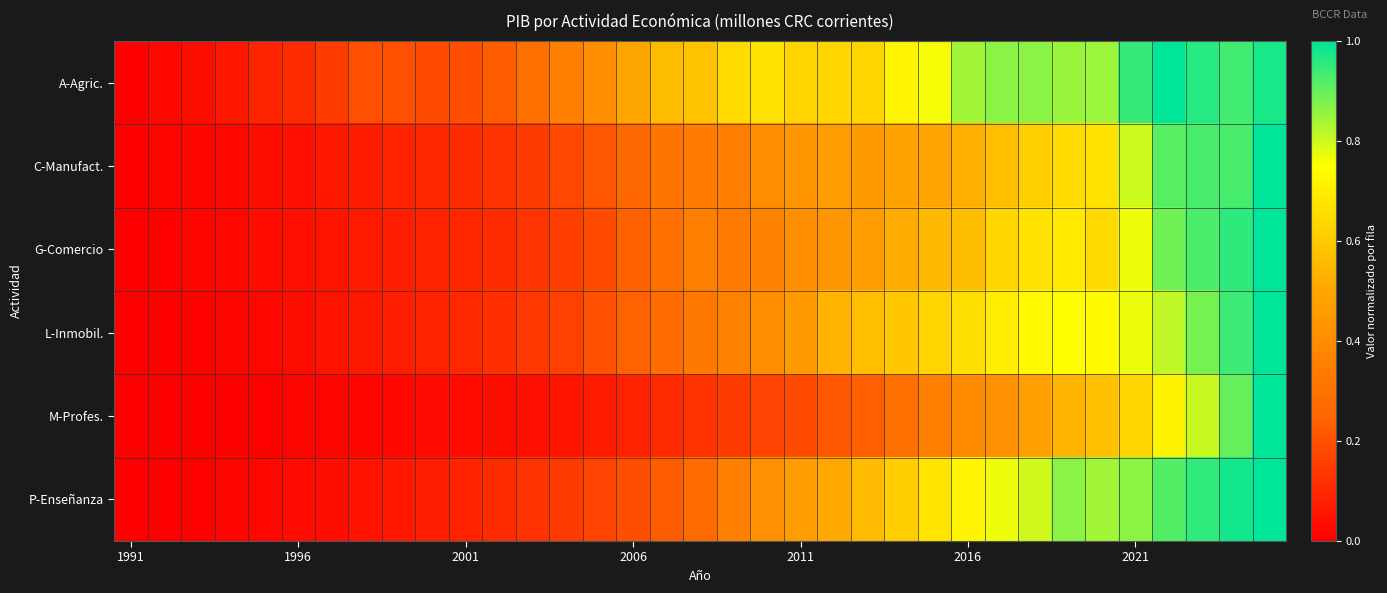

Reading left to right, list all the values displayed in this chart.

A-Agric.: 0.0	0.0	0.0	0.1	0.1	0.1	0.1	0.2	0.2	0.2	0.2	0.2	0.3	0.4	0.4	0.5	0.6	0.6	0.6	0.7	0.6	0.6	0.6	0.7	0.8	0.8	0.9	0.9	0.8	0.8	0.9	1.0	1.0	0.9	1.0
C-Manufact.: 0.0	0.0	0.0	0.0	0.0	0.0	0.1	0.1	0.1	0.1	0.1	0.1	0.1	0.2	0.2	0.3	0.3	0.3	0.3	0.4	0.4	0.5	0.5	0.5	0.5	0.5	0.6	0.6	0.7	0.7	0.8	0.9	0.9	0.9	1.0
G-Comercio: 0.0	0.0	0.0	0.0	0.0	0.0	0.1	0.1	0.1	0.1	0.1	0.1	0.1	0.2	0.2	0.2	0.3	0.4	0.3	0.4	0.4	0.4	0.5	0.5	0.6	0.6	0.6	0.7	0.7	0.6	0.8	0.9	0.9	1.0	1.0
L-Inmobil.: 0.0	0.0	0.0	0.0	0.0	0.0	0.0	0.1	0.1	0.1	0.1	0.1	0.1	0.2	0.2	0.2	0.3	0.3	0.4	0.4	0.5	0.5	0.6	0.6	0.6	0.7	0.7	0.7	0.7	0.7	0.8	0.8	0.9	0.9	1.0
M-Profes.: 0.0	0.0	0.0	0.0	0.0	0.0	0.0	0.0	0.0	0.0	0.0	0.0	0.0	0.1	0.1	0.1	0.1	0.1	0.2	0.2	0.2	0.2	0.2	0.3	0.4	0.4	0.4	0.5	0.5	0.6	0.6	0.7	0.8	0.9	1.0
P-Enseñanza: 0.0	0.0	0.0	0.0	0.0	0.0	0.0	0.0	0.1	0.1	0.1	0.1	0.1	0.1	0.2	0.2	0.2	0.3	0.3	0.4	0.5	0.5	0.6	0.6	0.7	0.7	0.8	0.8	0.9	0.8	0.9	0.9	1.0	1.0	1.0